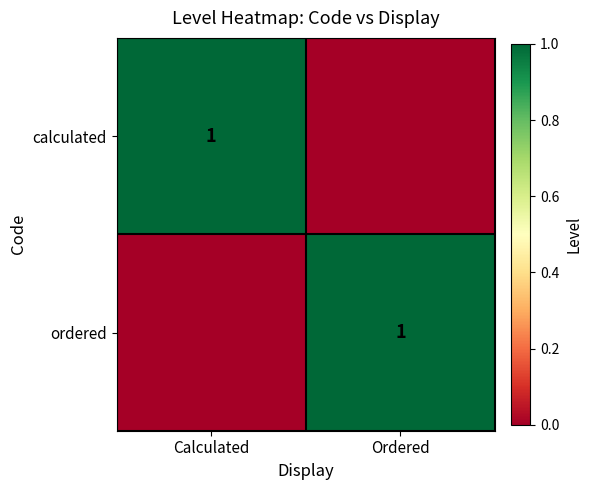

True or false: ordered has a value of 1 at Ordered.

True